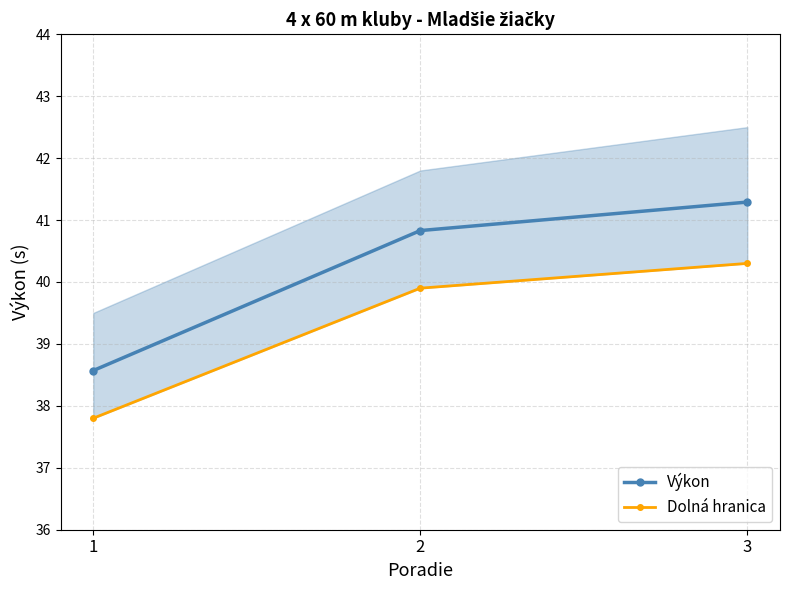

Does the chart display data point markers on the line(s)?

Yes